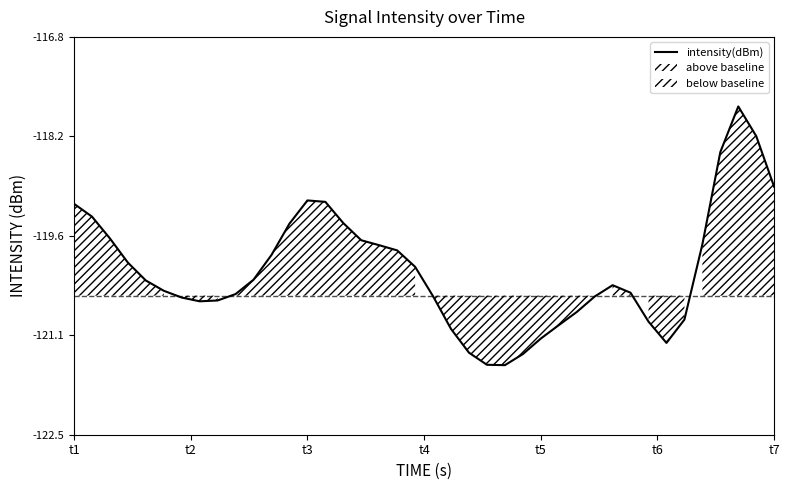

Where does the data first go above -120?

t1